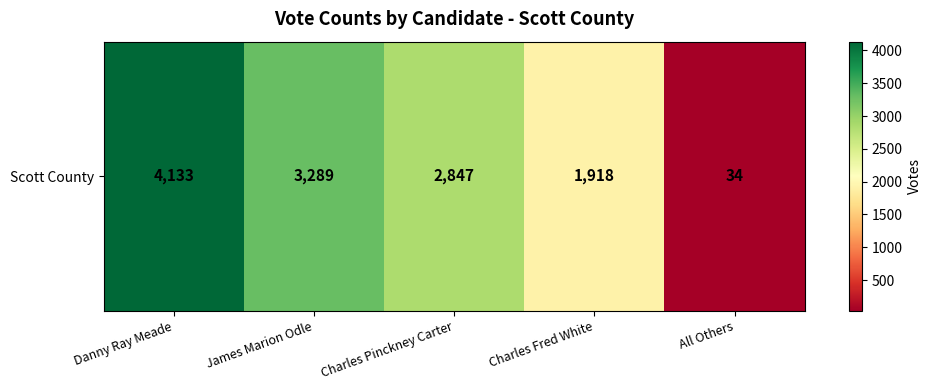

Approximately how many times larger is the value at Danny Ray Meade compared to James Marion Odle?

1.3